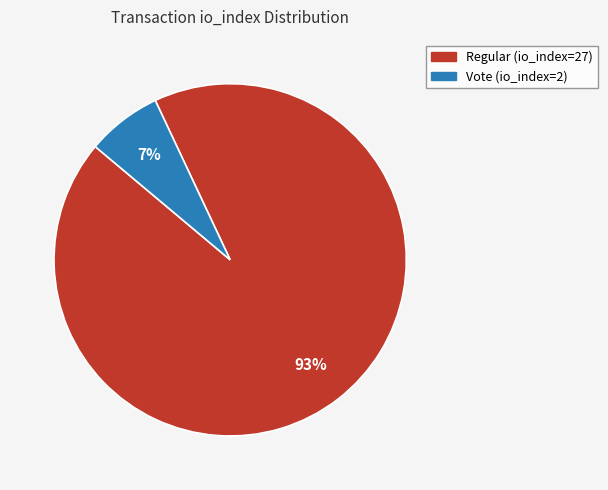

Combined, do Vote (io_index=2) and Regular (io_index=27) account for over 50%?

Yes